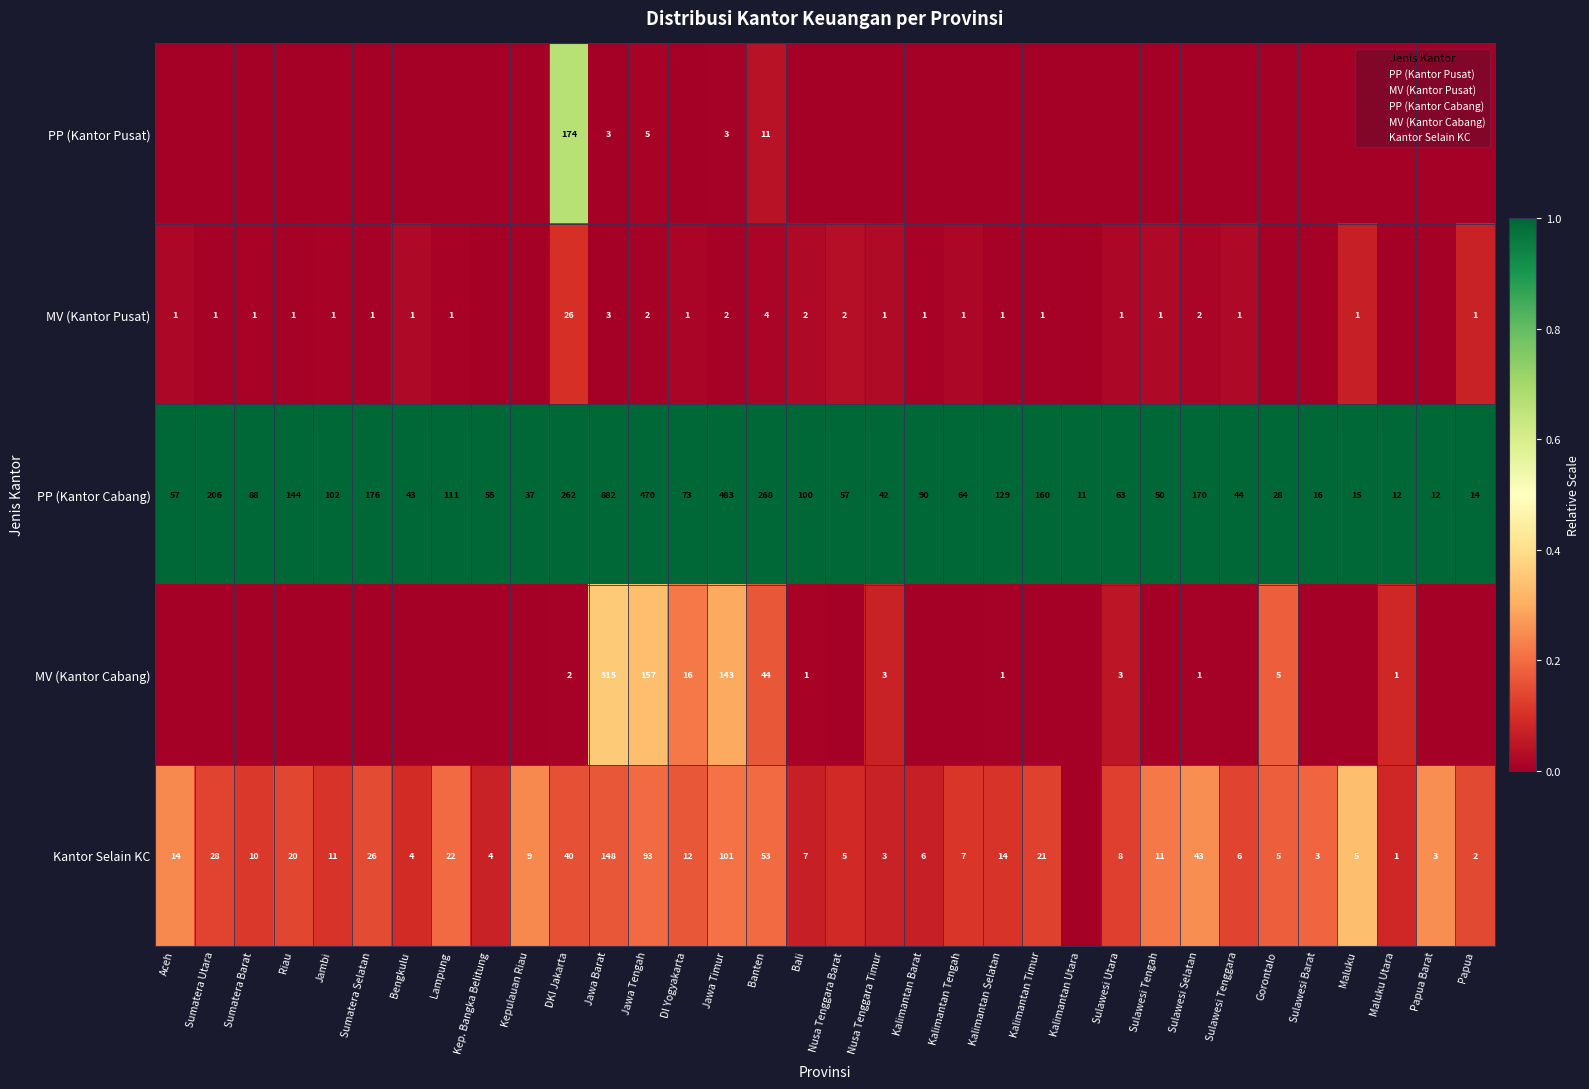

The Kantor Selain KC series shows 0.2 at DI Yogyakarta. True or false?

True